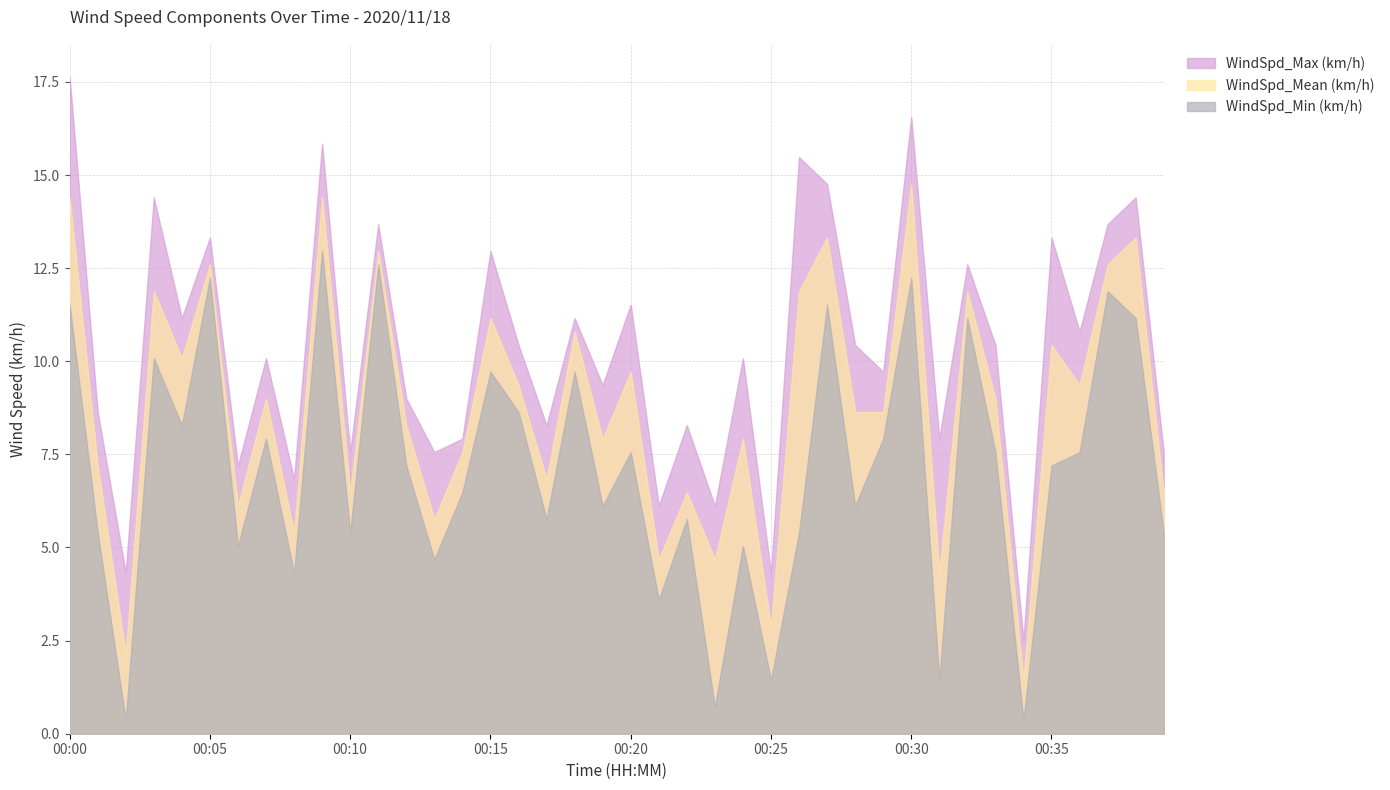

Reading left to right, transcribe all the data shown in this chart.

WindSpd_Max (km/h): 17.6	8.6	4.3	14.4	11.2	13.3	7.2	10.1	6.8	15.8	7.6	13.7	9.0	7.6	7.9	13.0	10.4	8.3	11.2	9.4	11.5	6.1	8.3	6.1	10.1	4.3	15.5	14.8	10.4	9.7	16.6	7.9	12.6	10.4	2.5	13.3	10.8	13.7	14.4	7.6
WindSpd_Mean (km/h): 14.4	7.2	2.2	11.9	10.1	12.6	6.1	9.0	5.4	14.4	6.5	13.0	8.3	5.8	7.6	11.2	9.4	6.8	10.8	7.9	9.7	4.7	6.5	4.7	7.9	2.9	11.9	13.3	8.6	8.6	14.8	4.3	11.9	9.0	1.4	10.4	9.4	12.6	13.3	6.5
WindSpd_Min (km/h): 11.5	5.4	0.4	10.1	8.3	12.2	5.0	7.9	4.3	13.0	5.4	12.6	7.2	4.7	6.5	9.7	8.6	5.8	9.7	6.1	7.6	3.6	5.8	0.7	5.0	1.4	5.4	11.5	6.1	7.9	12.2	1.4	11.2	7.6	0.4	7.2	7.6	11.9	11.2	5.4